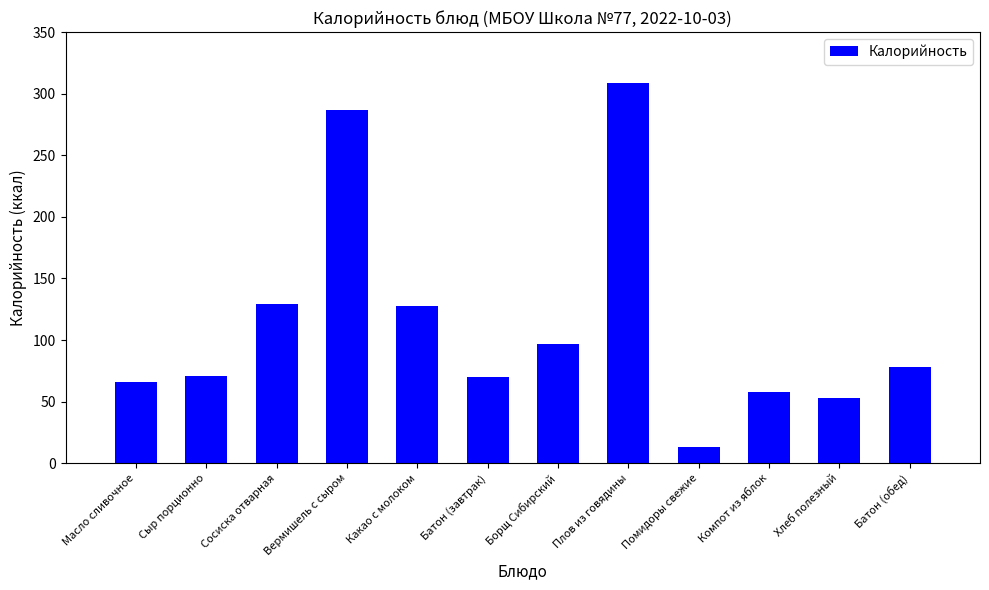

What is the value of the 11th bar from the left?

53.0